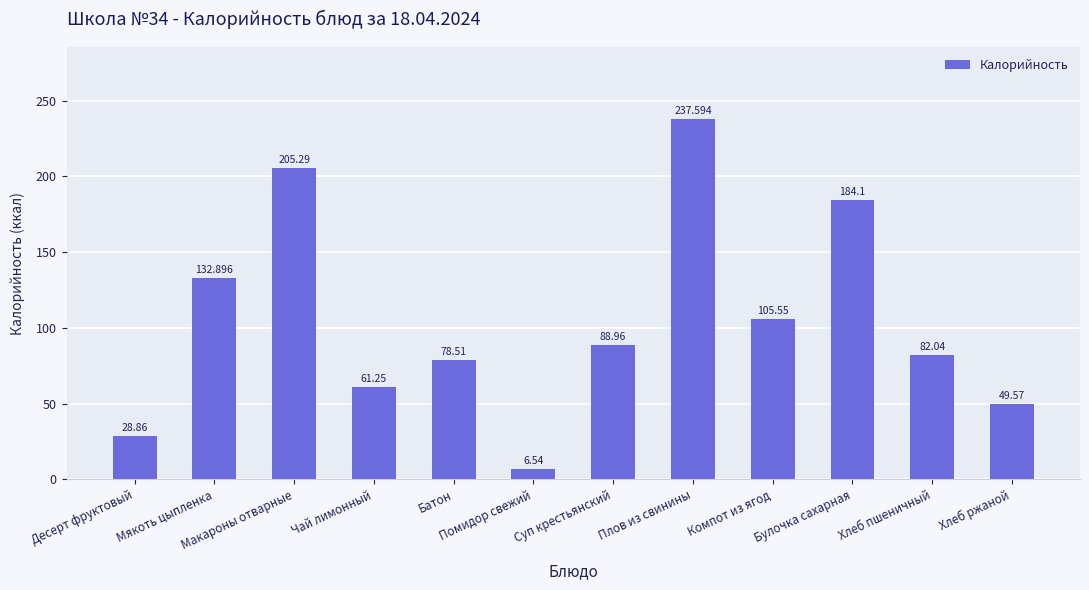

What is the label of the 2nd bar from the left?

Мякоть цыпленка